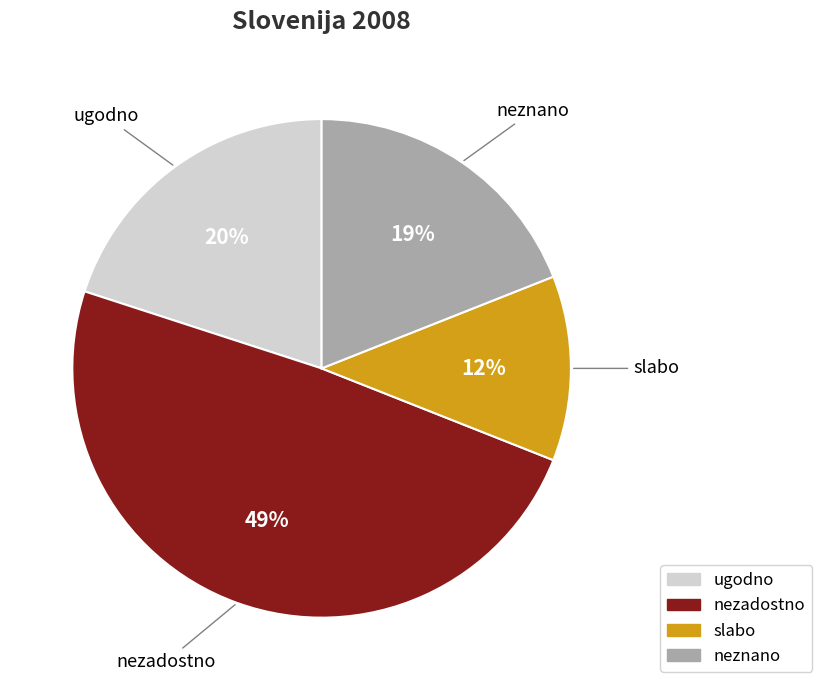

To the nearest percent, what percentage of the pie is ugodno?

20%